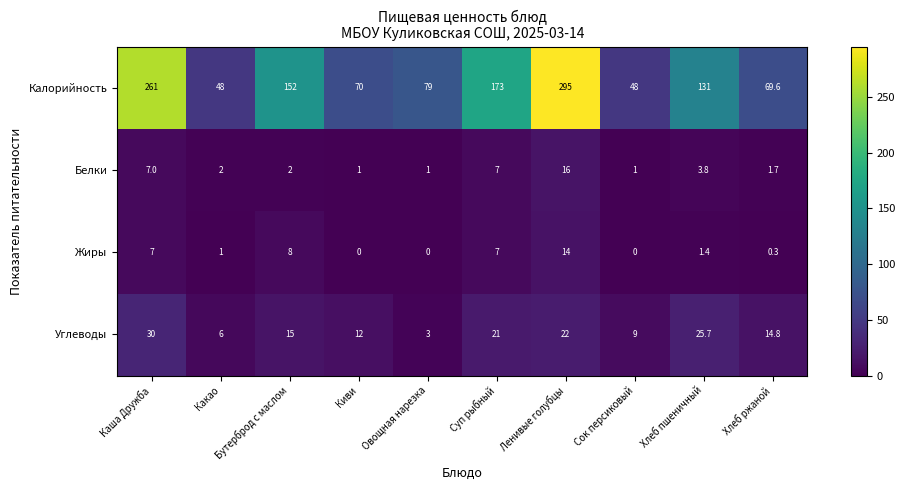

At which category is the sum across all series the highest?

Ленивые голубцы